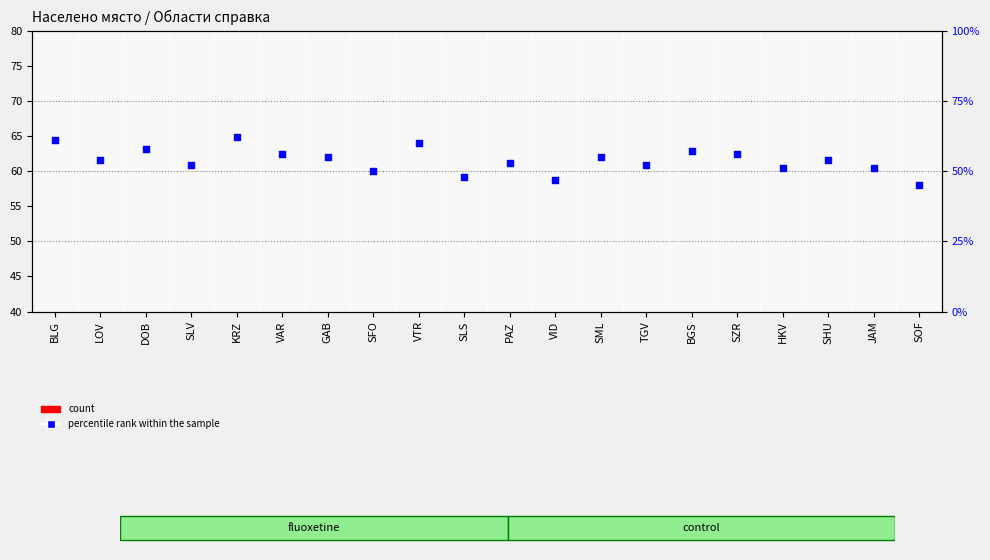

Which series contains the highest Y value?

percentile rank within the sample